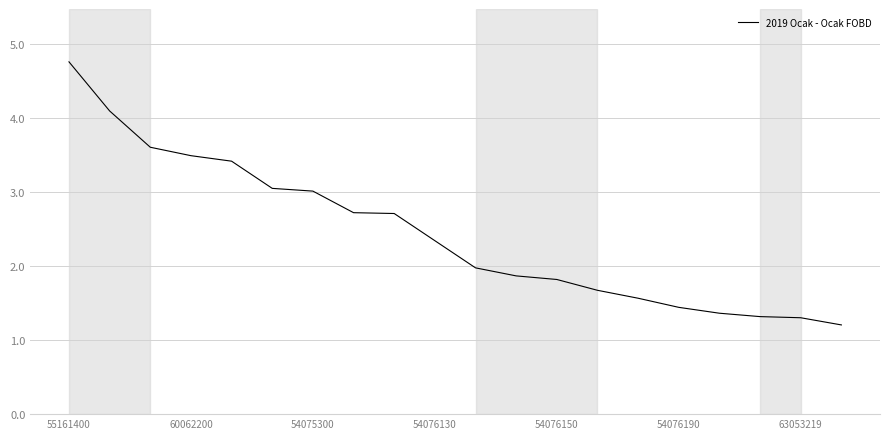

Does the chart have visible grid lines?

Yes